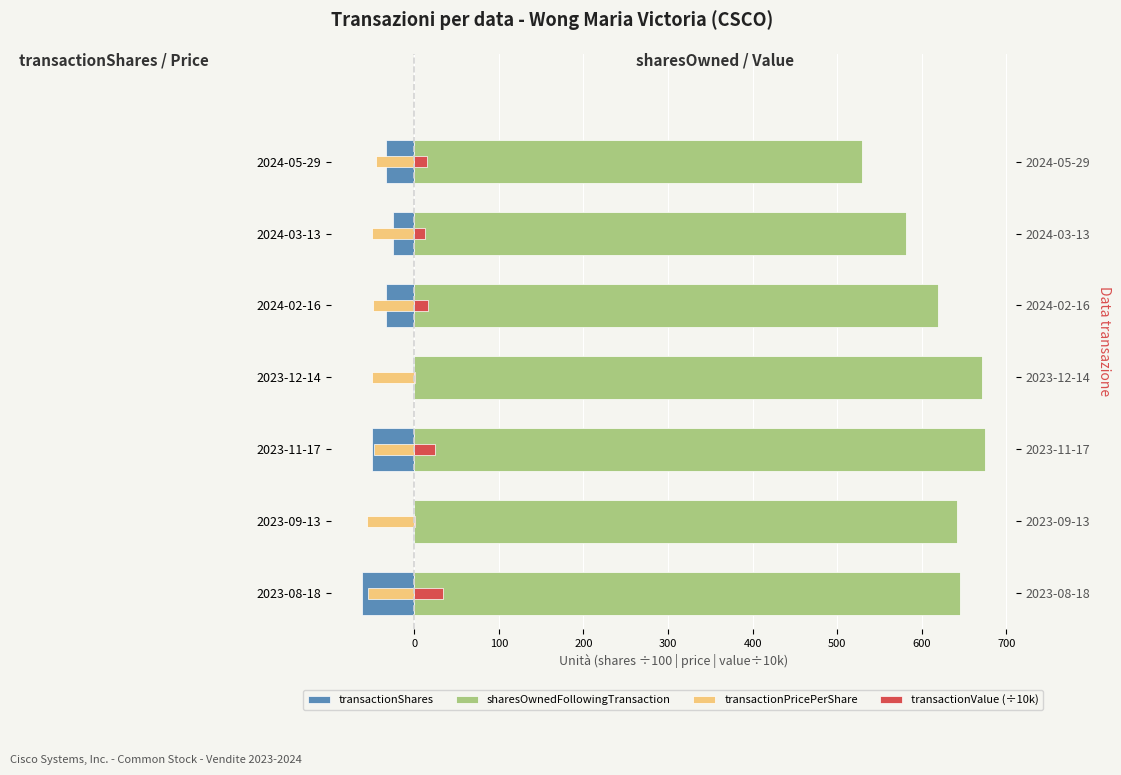

Does the chart contain stacked bars?

No